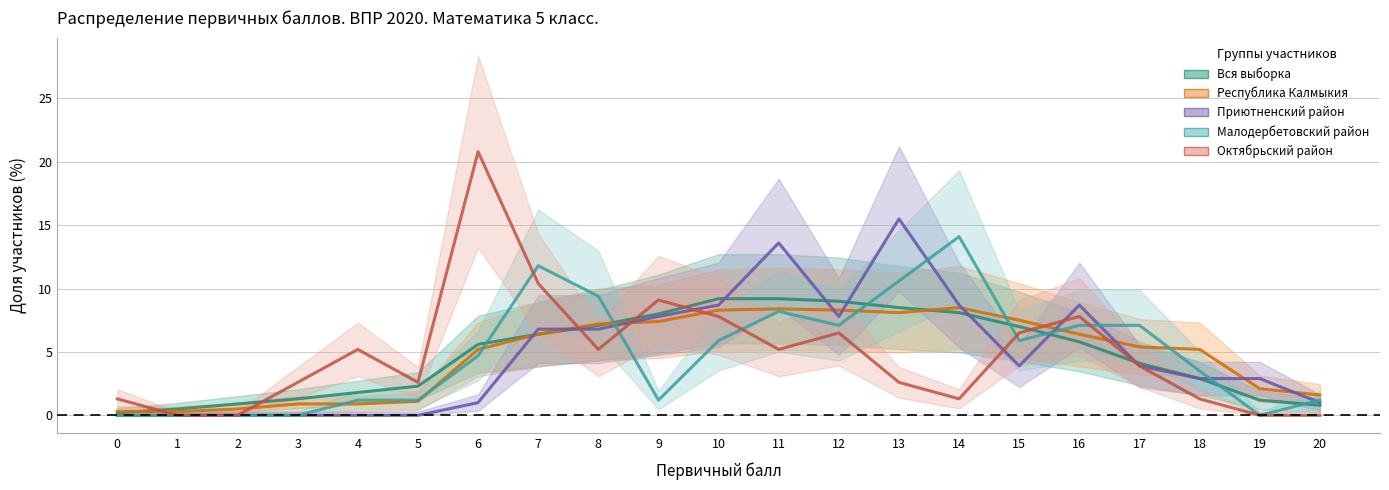

Which series changed the most between 0 and 8?

Малодербетовский район